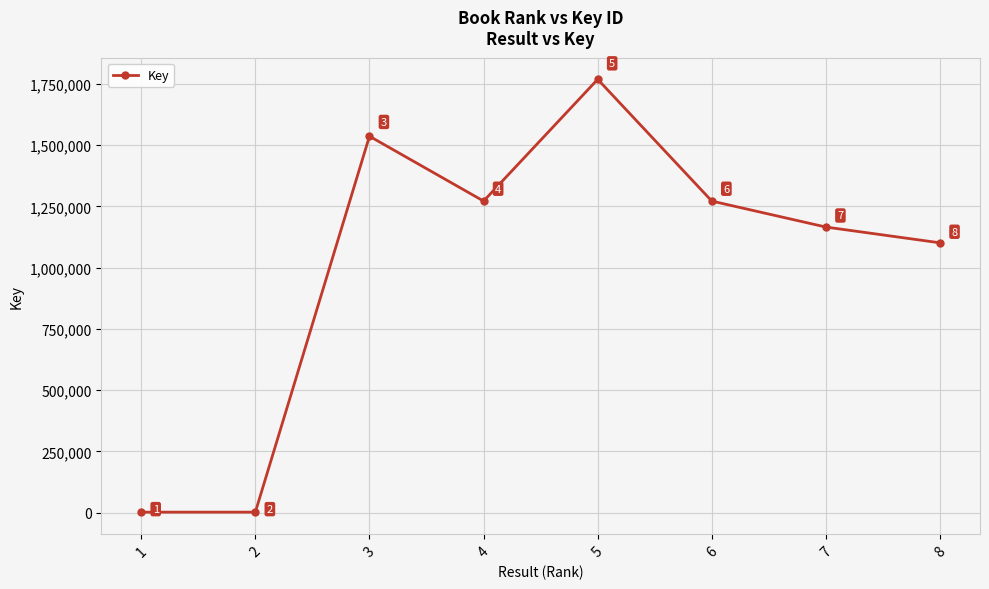

What is the change in value from 6 to 8?

-170555